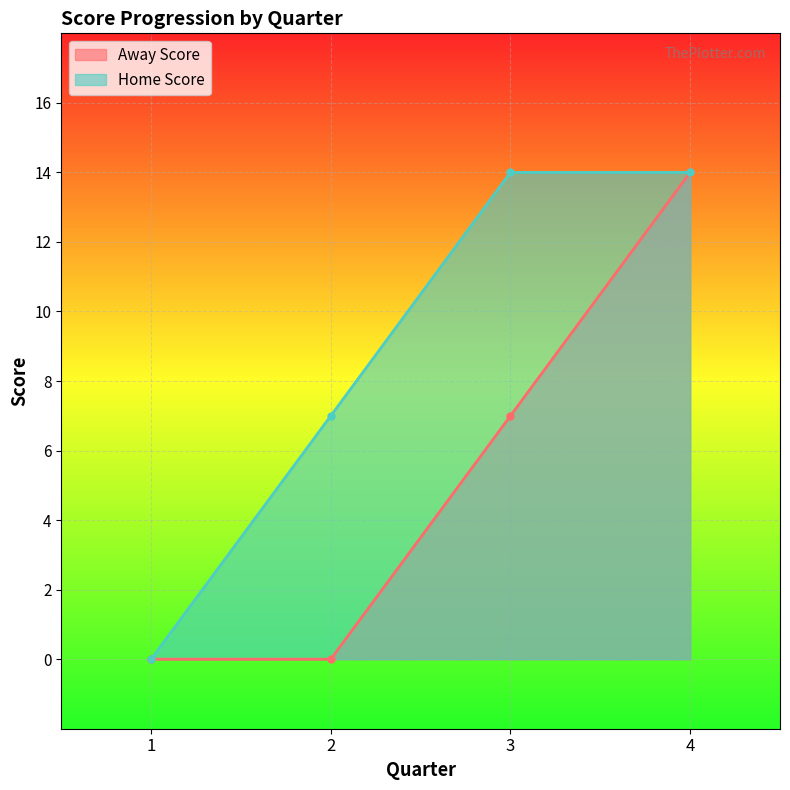

How many lines are shown in the chart?

2